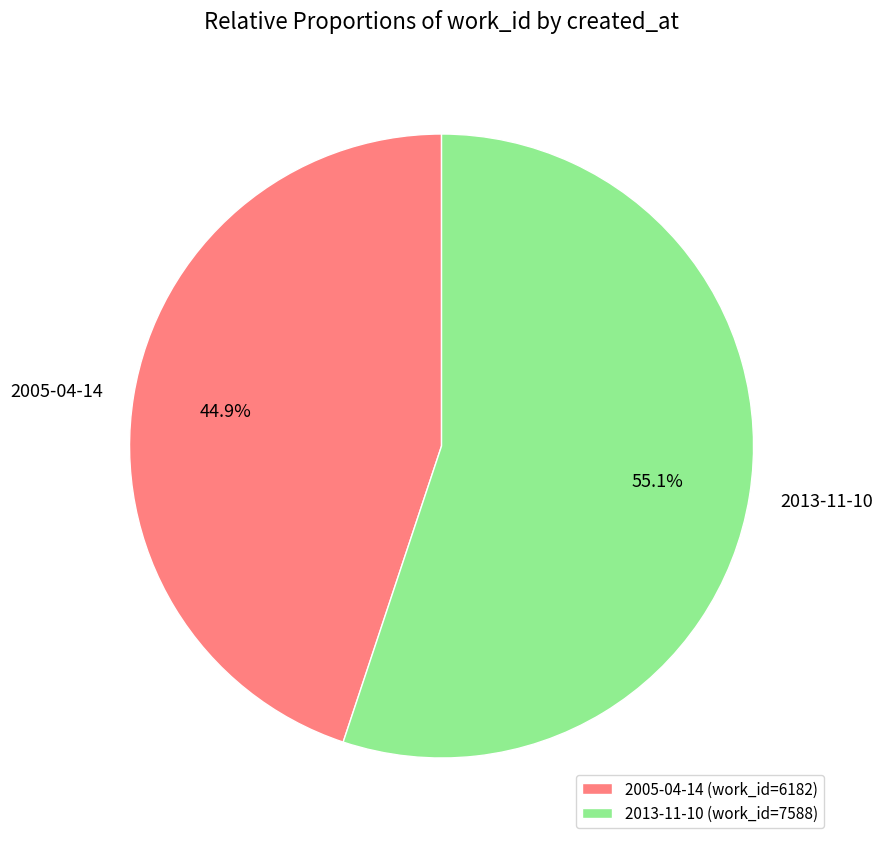

Between 2005-04-14 and 2013-11-10, which is larger?

2013-11-10